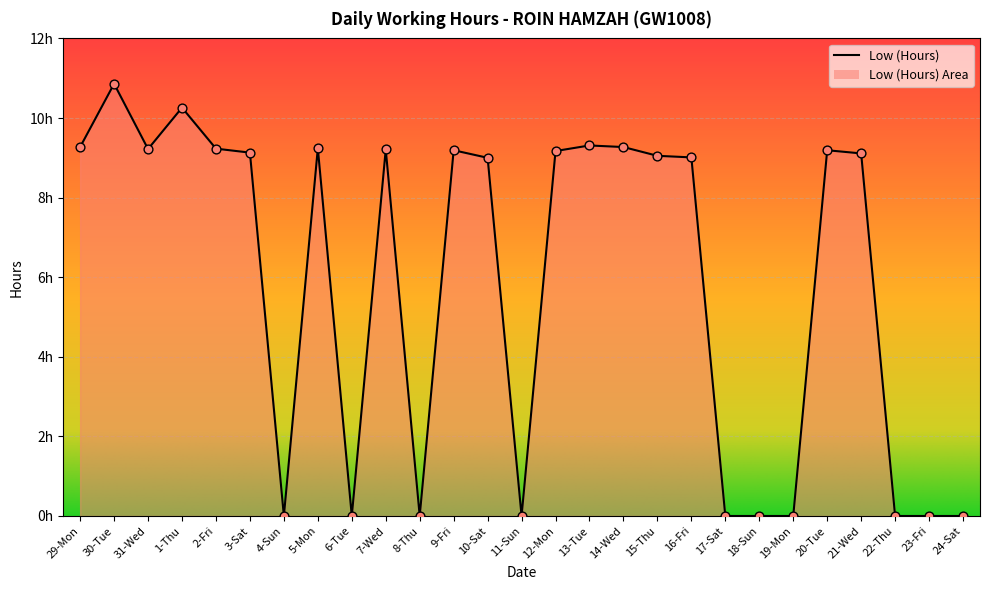

What is the change in value from 30-Tue to 7-Wed?

-1.6